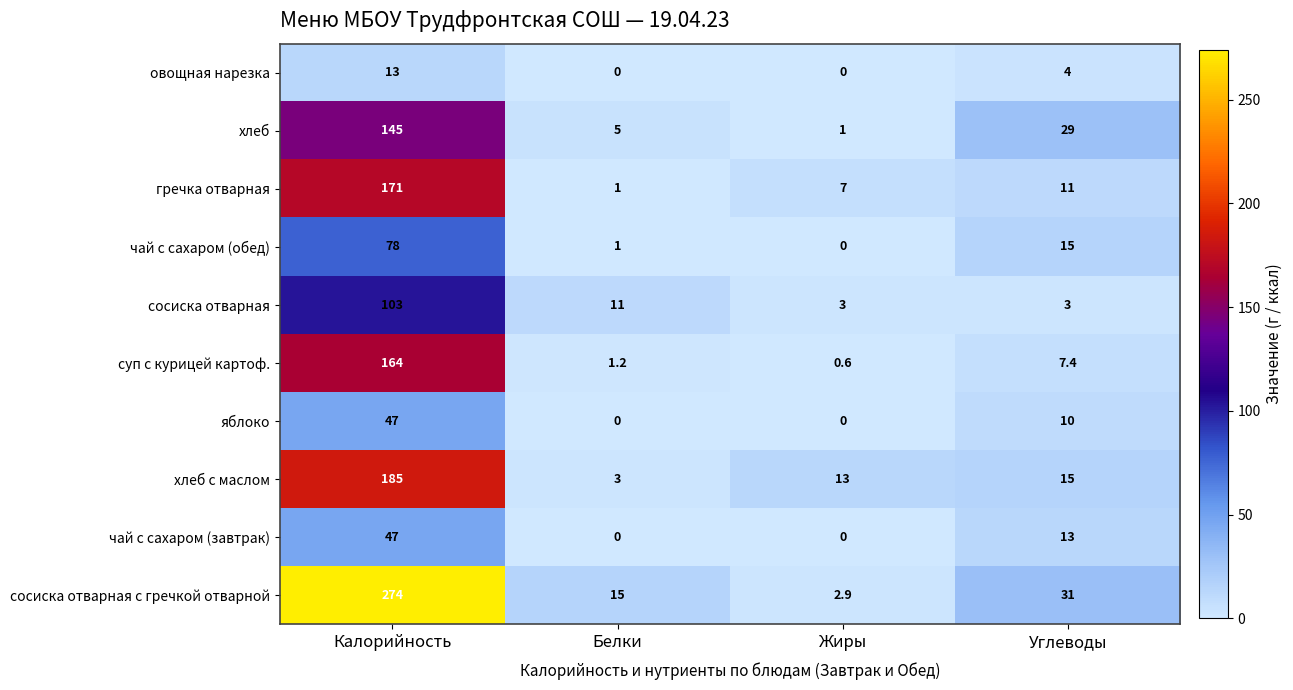

True or false: суп с курицей картоф. has a value of 164.0 at Калорийность.

True